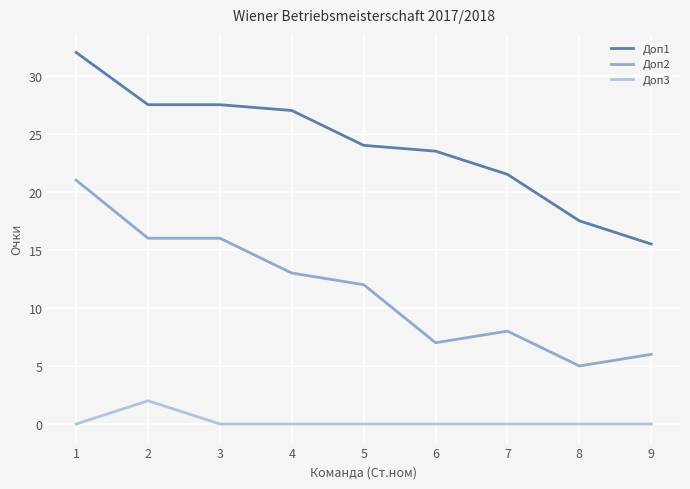

Rank the series by their average value, from highest to lowest.

Доп1, Доп2, Доп3